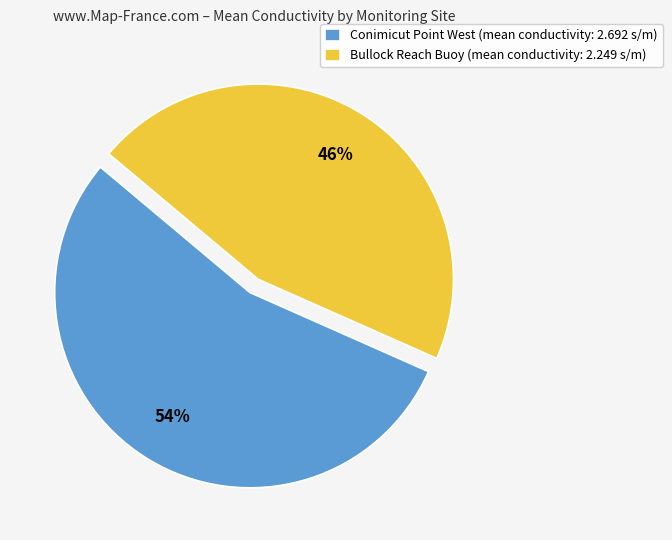

What is the smallest slice in the pie chart?

Bullock Reach Buoy (mean conductivity: 2.249 s/m)